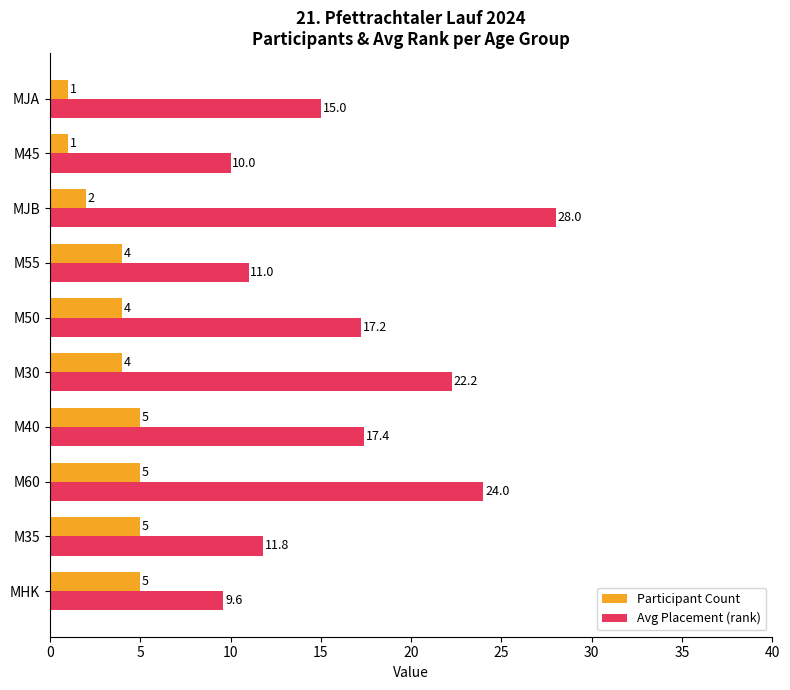

Count the Participant Count values in the range 2 to 5.

8